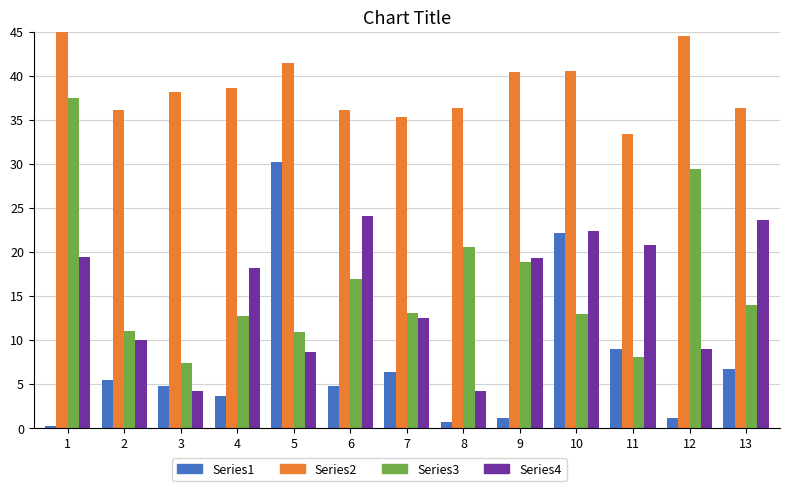

Which category has the lowest value in the Total Nurse Staff HPRD series?

11